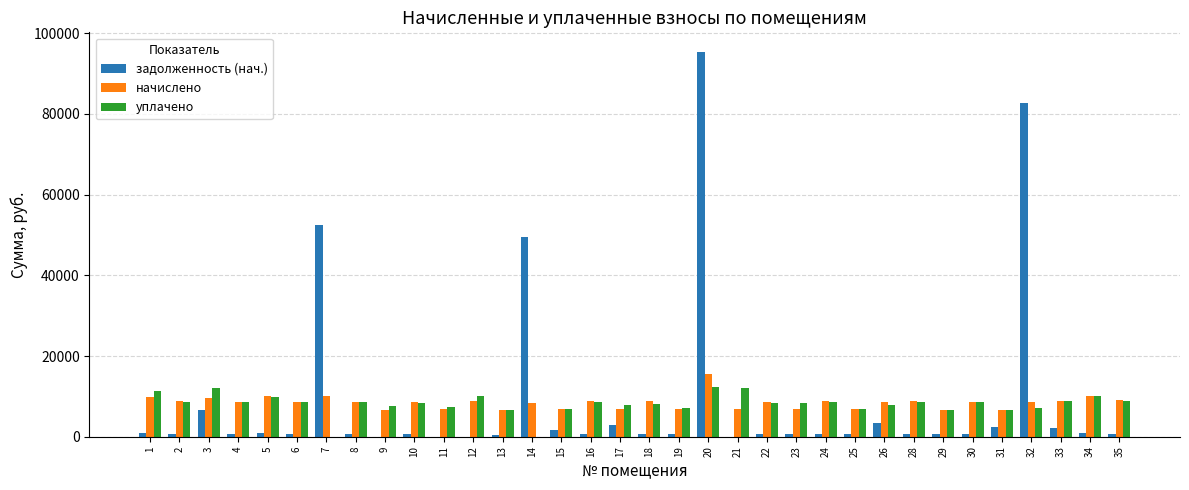

The value of начислено at 20 is 8315.2. True or false?

False